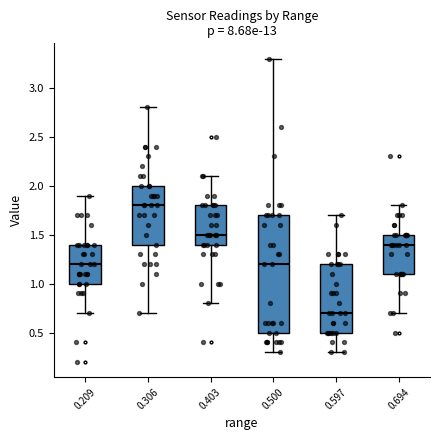

Reading left to right, read every box against the y-axis: the position of its median line, the range the box covers, and the ends of its whiskers. The values are not printed on the chart, so give them approximately, as read against the axis.

0.209: median 1.2, box 1.0 to 1.4, whiskers 0.7 to 1.9
0.306: median 1.8, box 1.4 to 2.0, whiskers 0.7 to 2.8
0.403: median 1.5, box 1.4 to 1.8, whiskers 0.8 to 2.1
0.500: median 1.2, box 0.5 to 1.7, whiskers 0.3 to 3.3
0.597: median 0.7, box 0.5 to 1.2, whiskers 0.3 to 1.7
0.694: median 1.4, box 1.1 to 1.5, whiskers 0.7 to 1.8